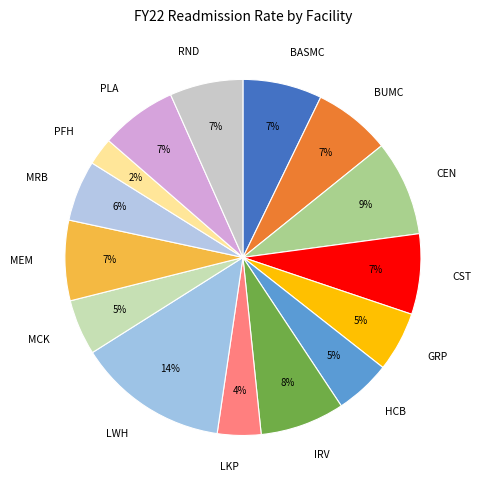

Is it true that RND is 1% of the pie?

False